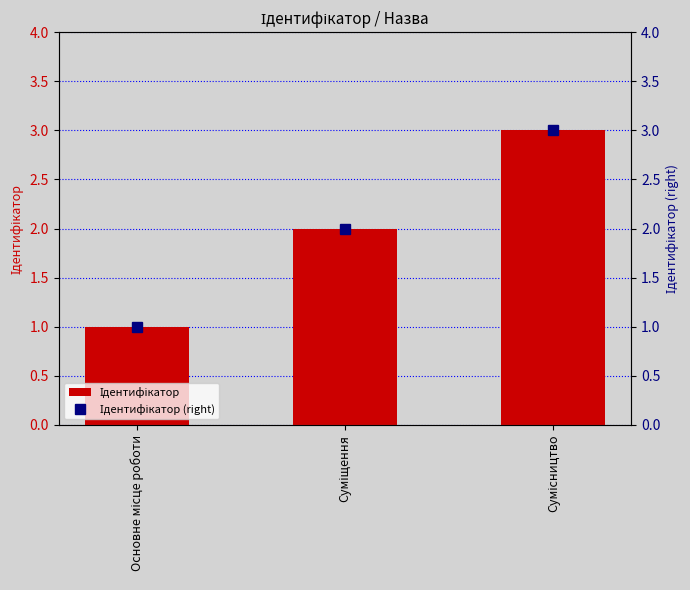

Where is Ідентифікатор (right) nearest to the value 2?

Суміщення